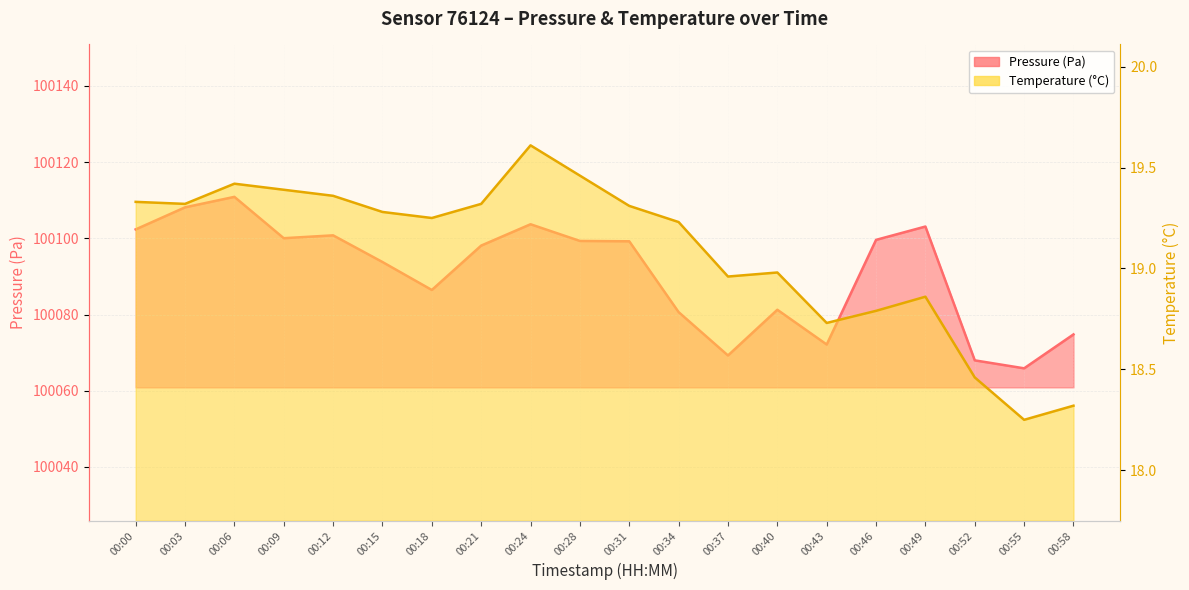

What is the sum of the temperature values at 00:58 and 00:37?

37.3